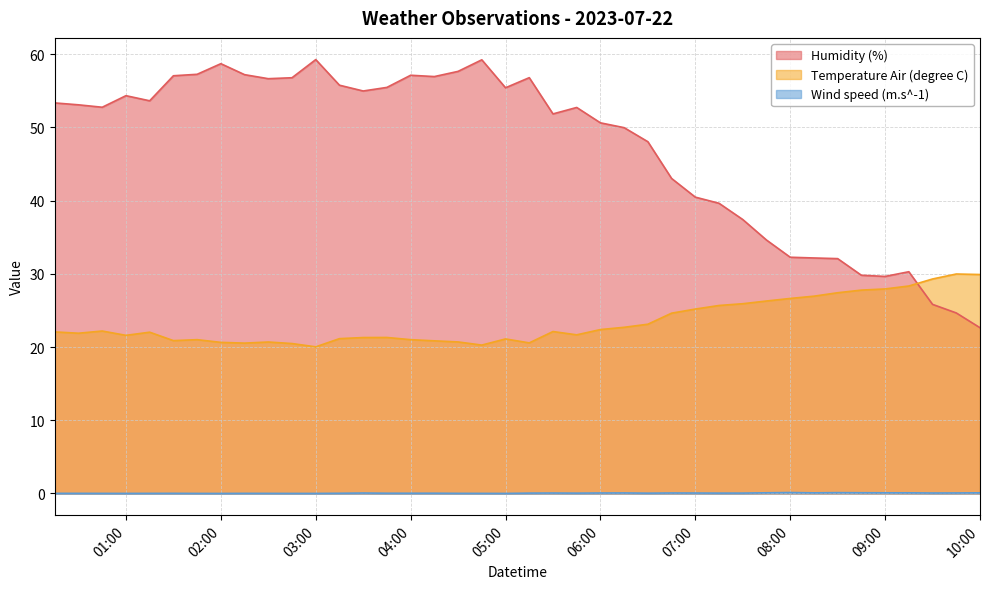

True or false: Humidity (%) and Temperature Air (degree C) cross at least once.

True